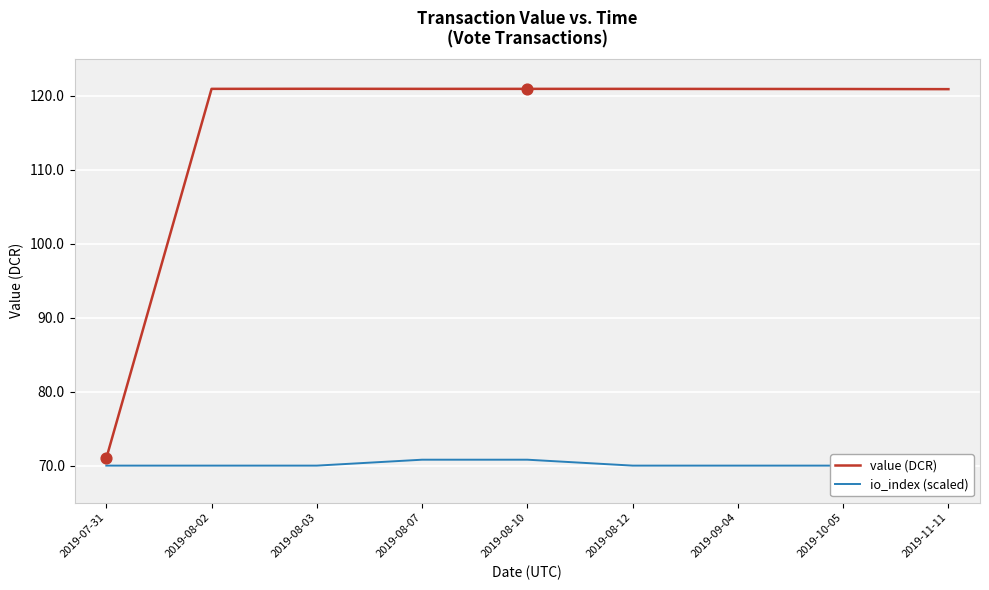

What is the total value across all series at 2019-10-05?

190.9